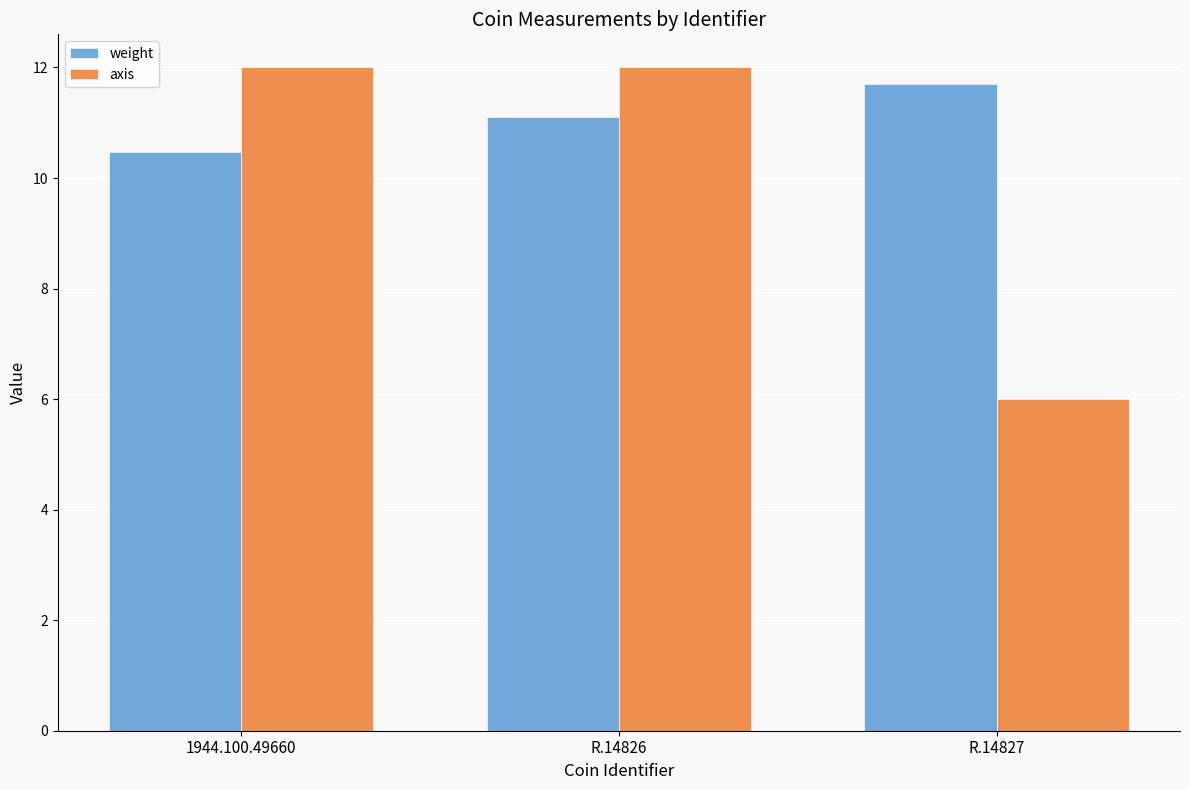

What is the spread (max minus min) of values at R.14827?

5.7